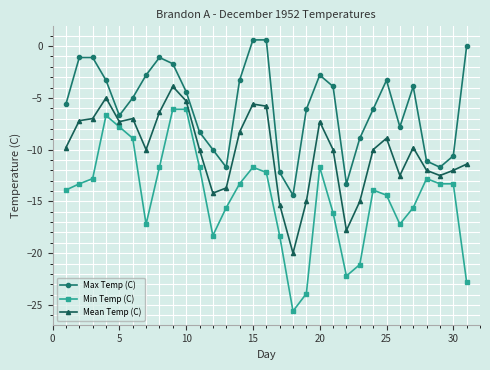

Which series has the largest total across all categories?

Max Temp (C)